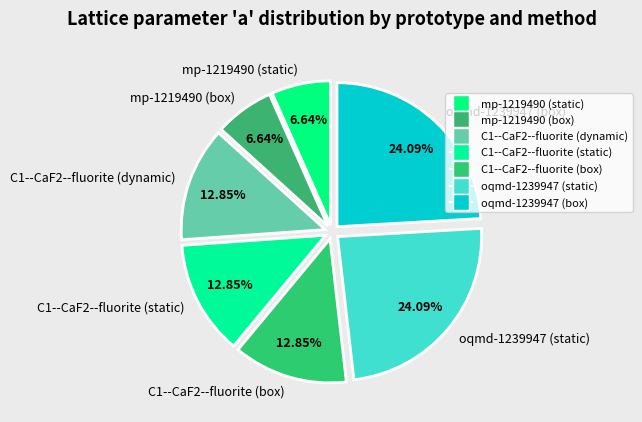

Is there any slice that represents more than half of the pie?

No